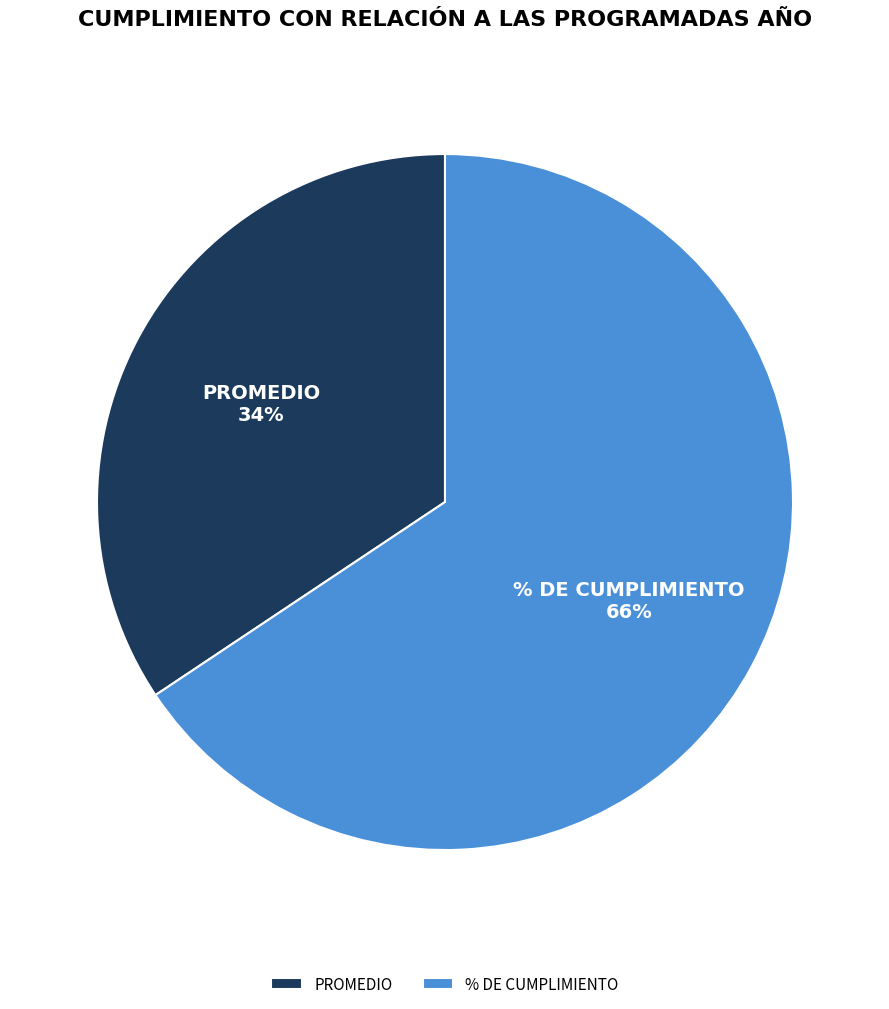

Which category has the biggest portion of the pie?

% DE CUMPLIMIENTO